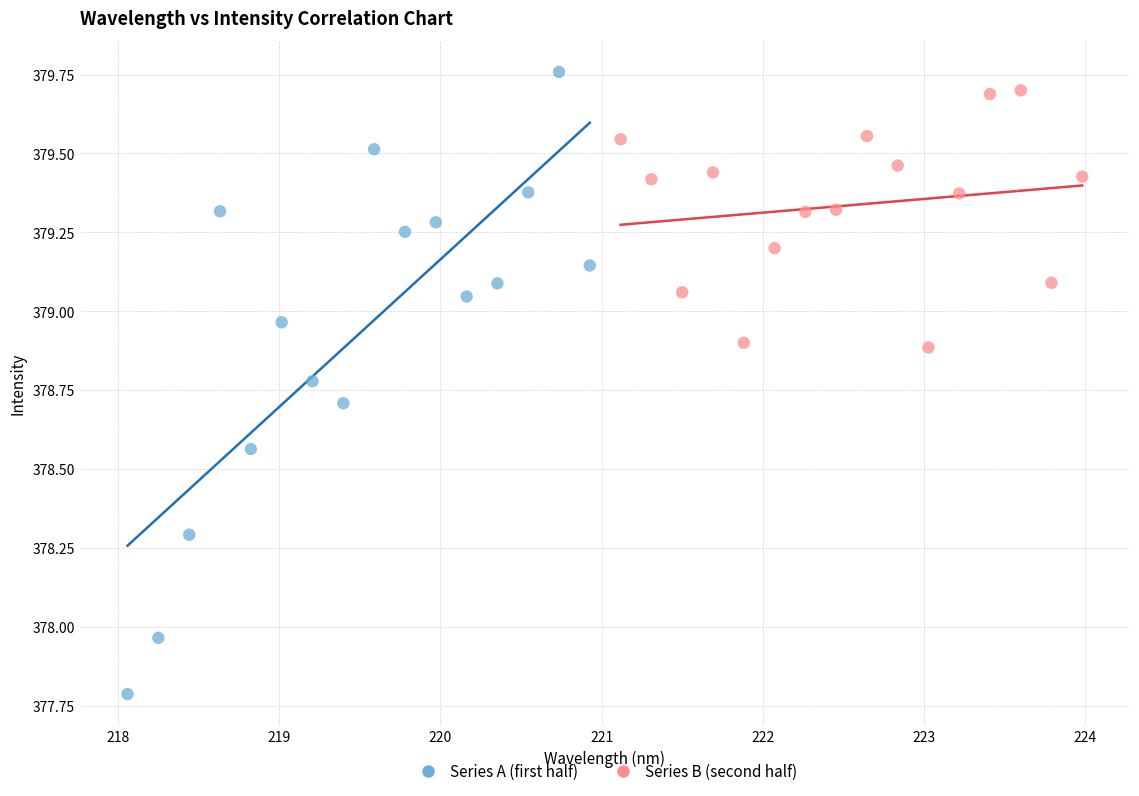

What are all the series names shown in the legend?

Series A (first half), Series B (second half)